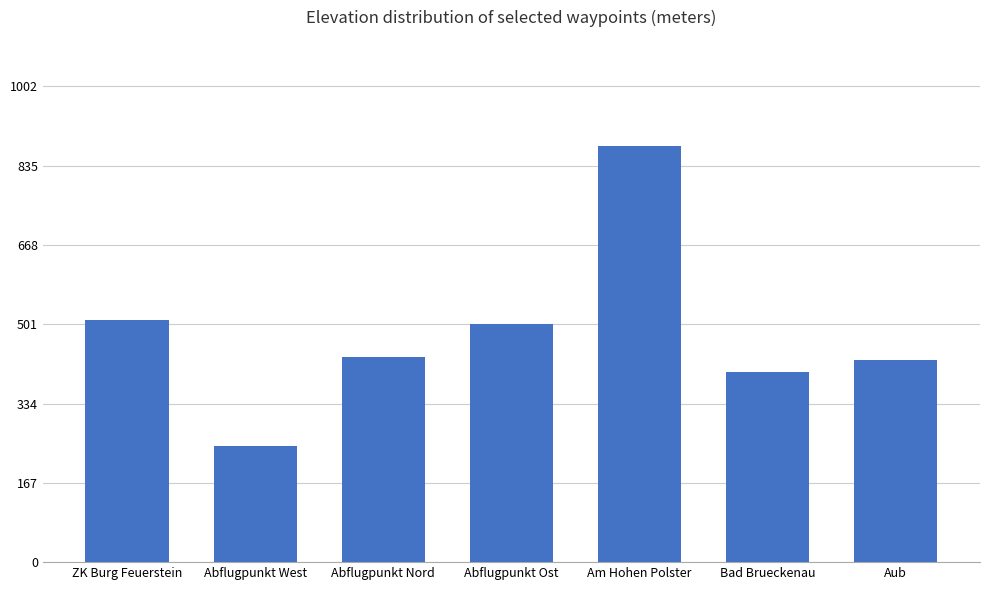

How many values are below 433?

3